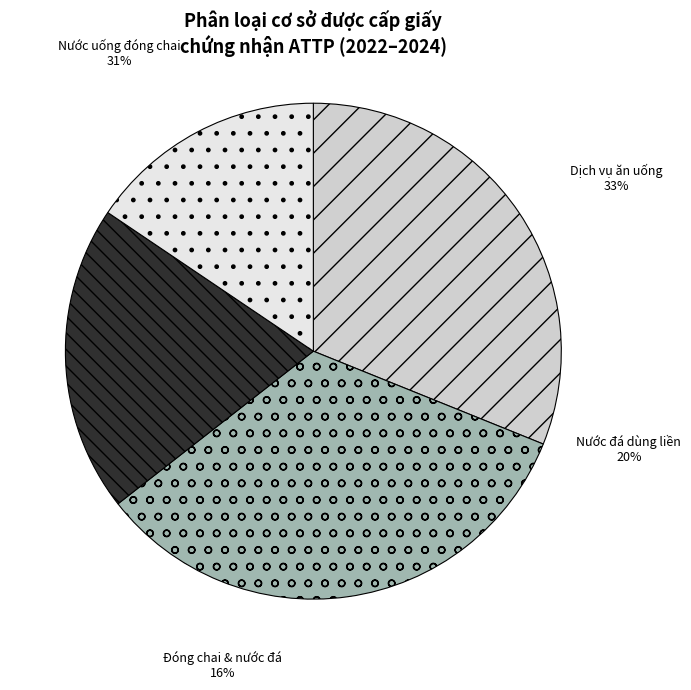

How many slices are in this pie chart?

4